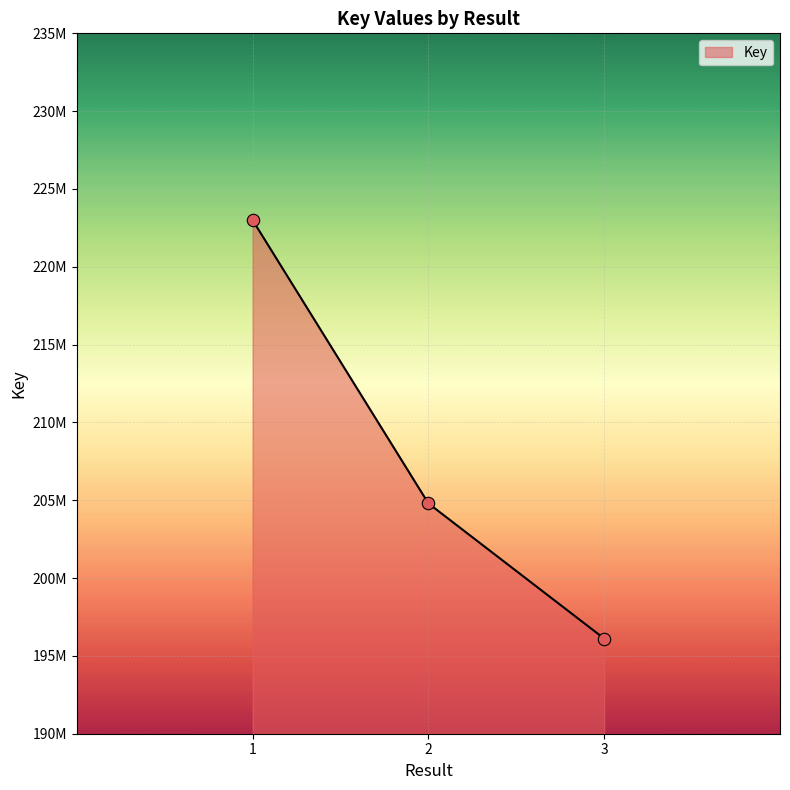

Which has a higher value, 2 or 1?

1